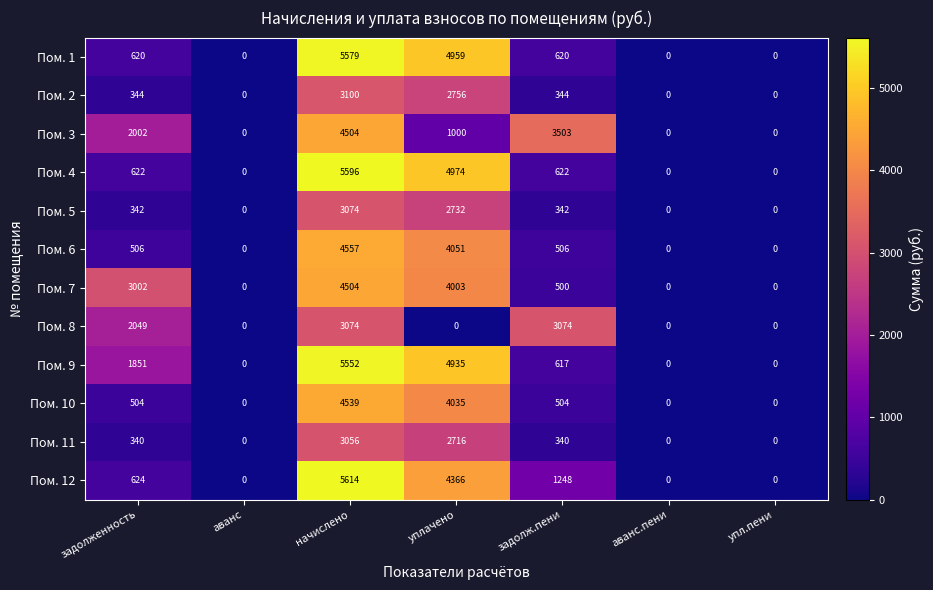

The value of Пом. 6 at задолженность is 506. True or false?

True